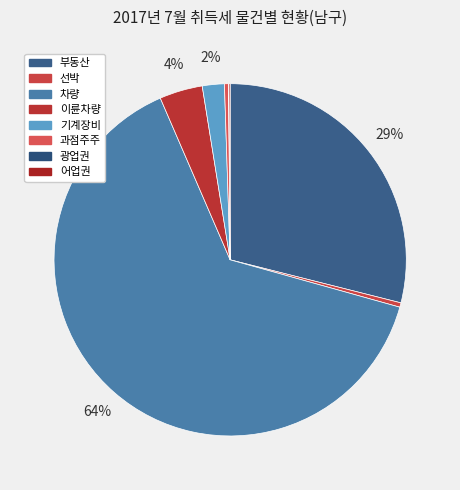

Count the number of slices in the pie.

8